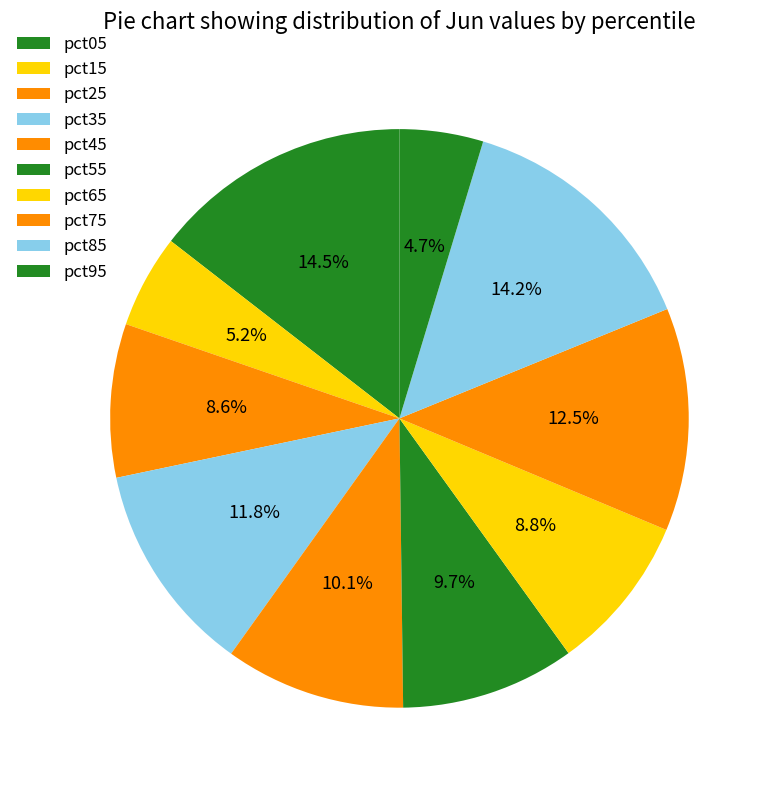

Count the number of slices in the pie.

10